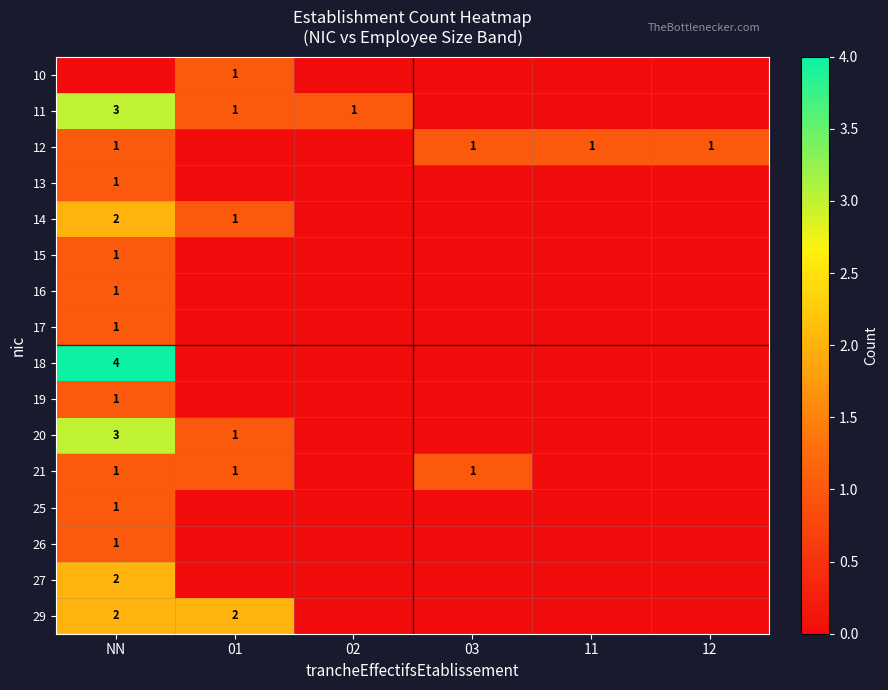

Count the number of data series in this chart.

16